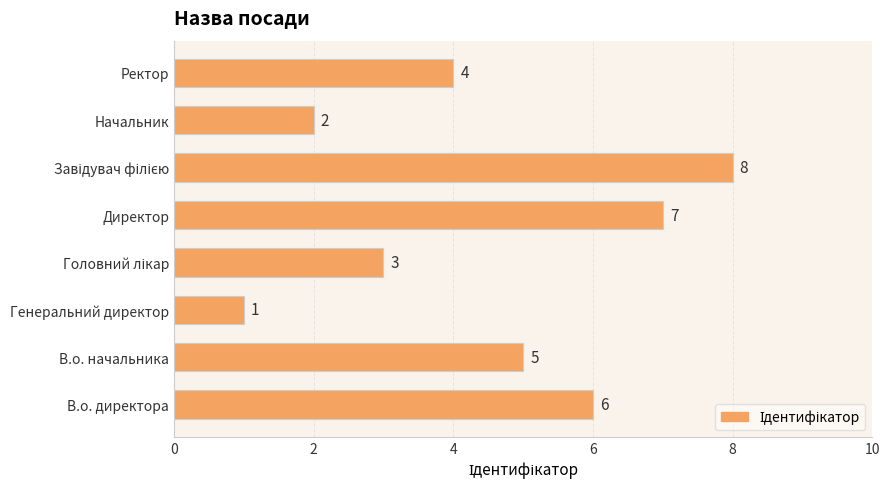

The chart shows a value of 8 at В.о. начальника. True or false?

False